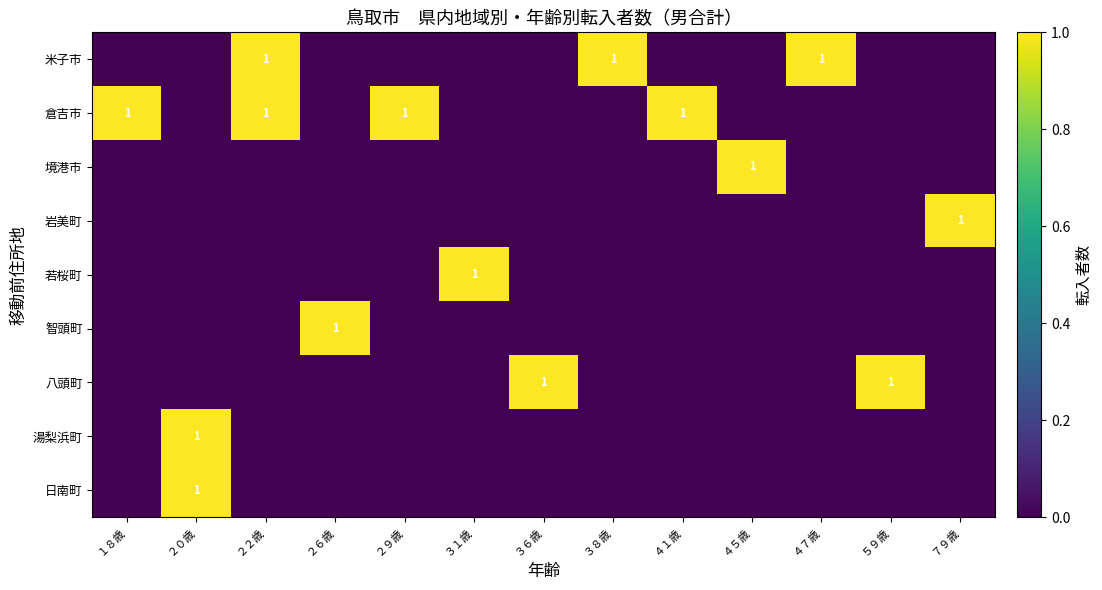

Is it true that 八頭町 equals 1 at ５９歳?

True